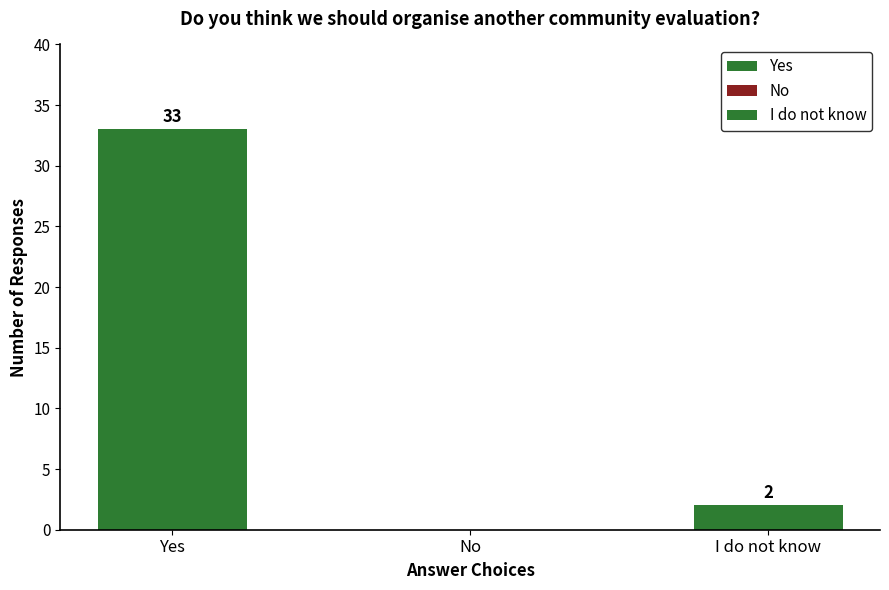

Reading left to right, what are all the values shown in this chart?

Yes=33	No=0	I do not know=2